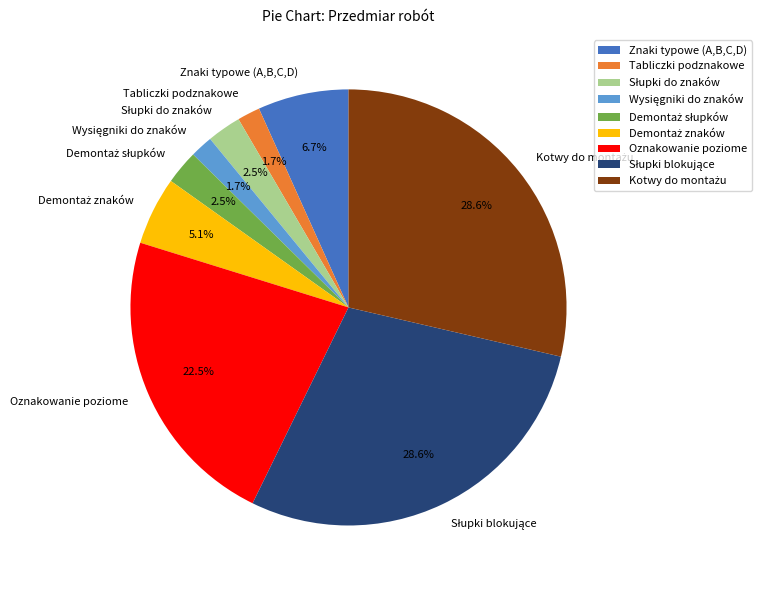

What percentage is NOT represented by Oznakowanie poziome?

77.5%